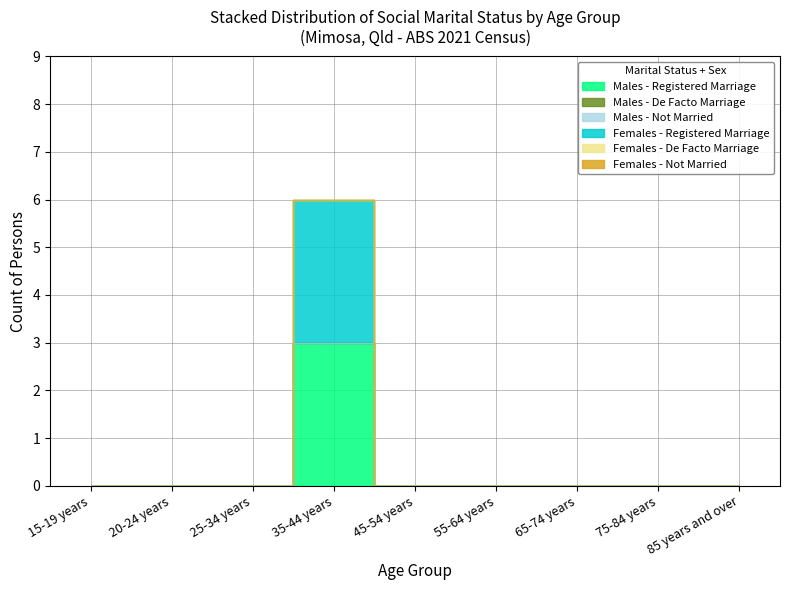

True or false: Females - Not Married has more than 0 interior local peaks.

False